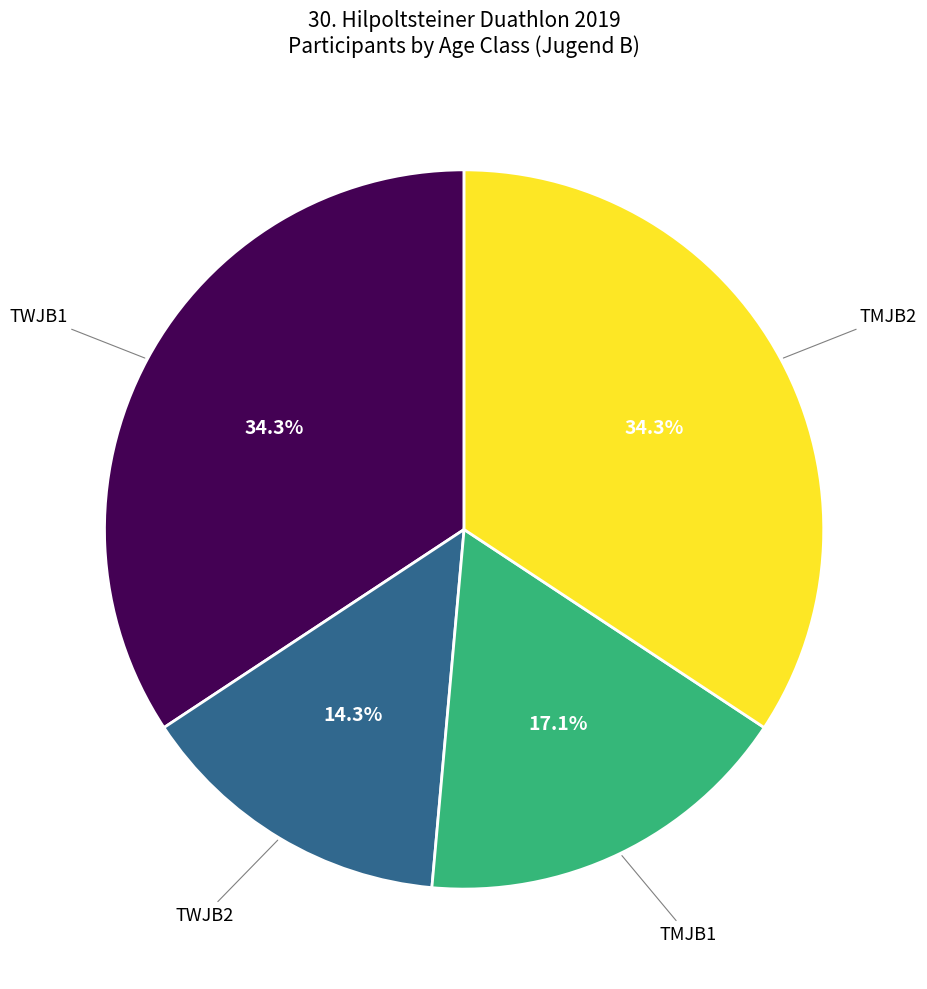

Is there a majority slice in this chart?

No